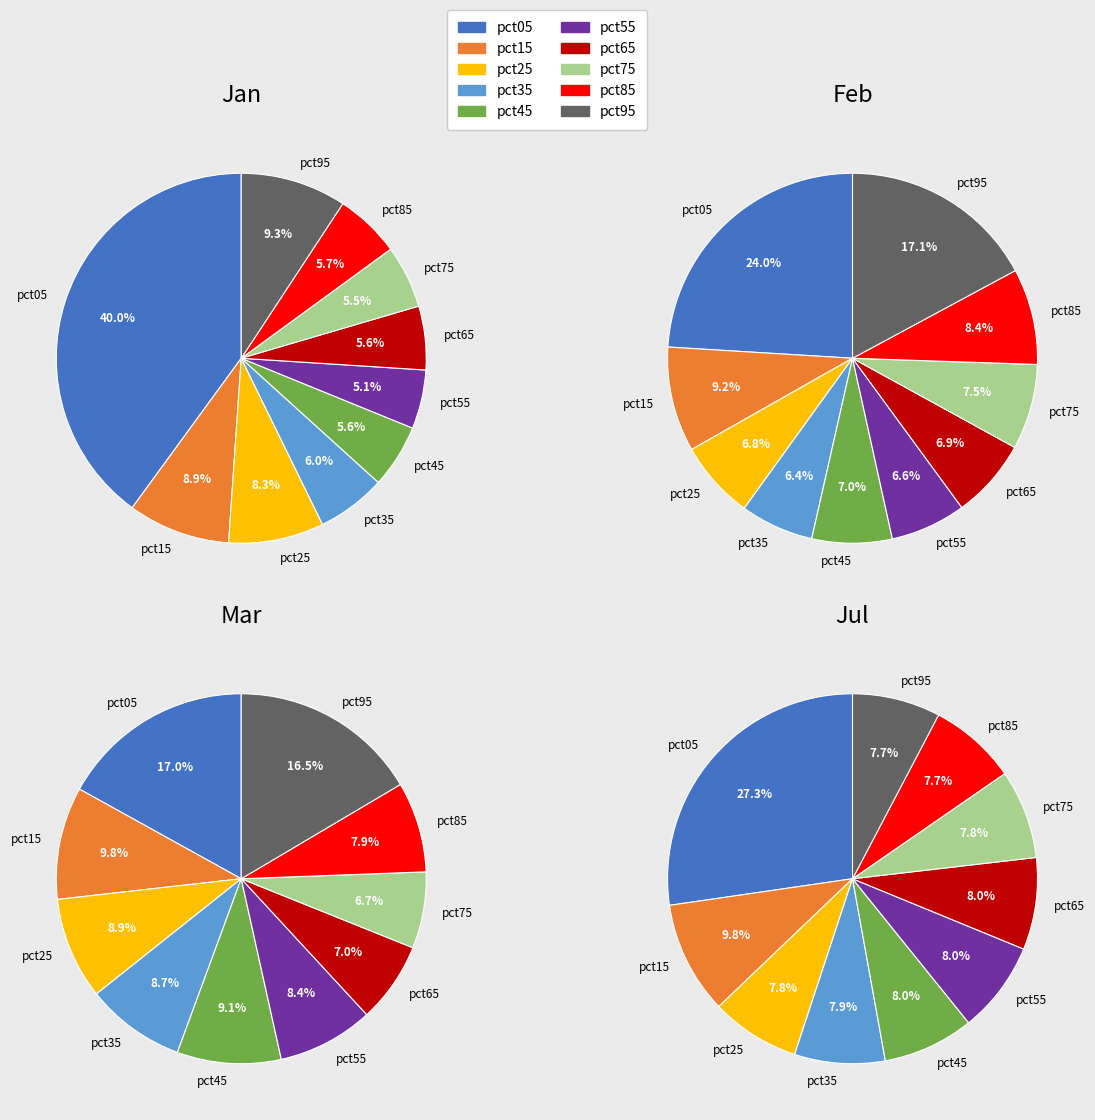

Does pct75 represent more than half of the total?

No